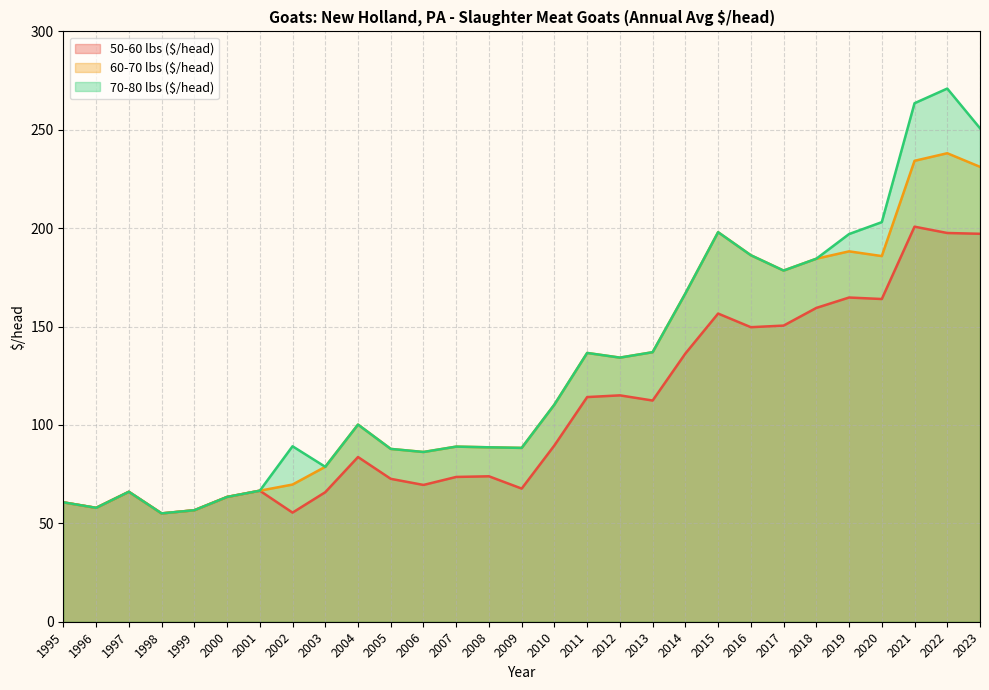

Reading left to right, what are all the values shown in this chart?

50-60 lbs ($/head): 60.7	57.9	66.0	55.0	56.7	63.4	66.6	55.5	65.8	83.7	72.6	69.5	73.6	73.9	67.7	89.6	114.2	115.0	112.4	136.3	156.6	149.7	150.5	159.5	164.8	164.0	200.8	197.6	197.2
60-70 lbs ($/head): 60.7	57.9	66.0	55.0	56.7	63.4	66.6	69.7	78.7	100.2	87.8	86.3	89.0	88.6	88.3	110.4	136.6	134.2	137.0	166.8	197.9	186.2	178.4	184.5	188.2	185.8	234.2	238.1	231.2
70-80 lbs ($/head): 60.7	57.9	66.0	55.0	56.7	63.4	66.6	89.2	78.7	100.2	87.8	86.3	89.0	88.6	88.3	110.4	136.6	134.2	137.0	166.8	197.9	186.2	178.4	184.5	197.0	203.1	263.5	270.9	250.8